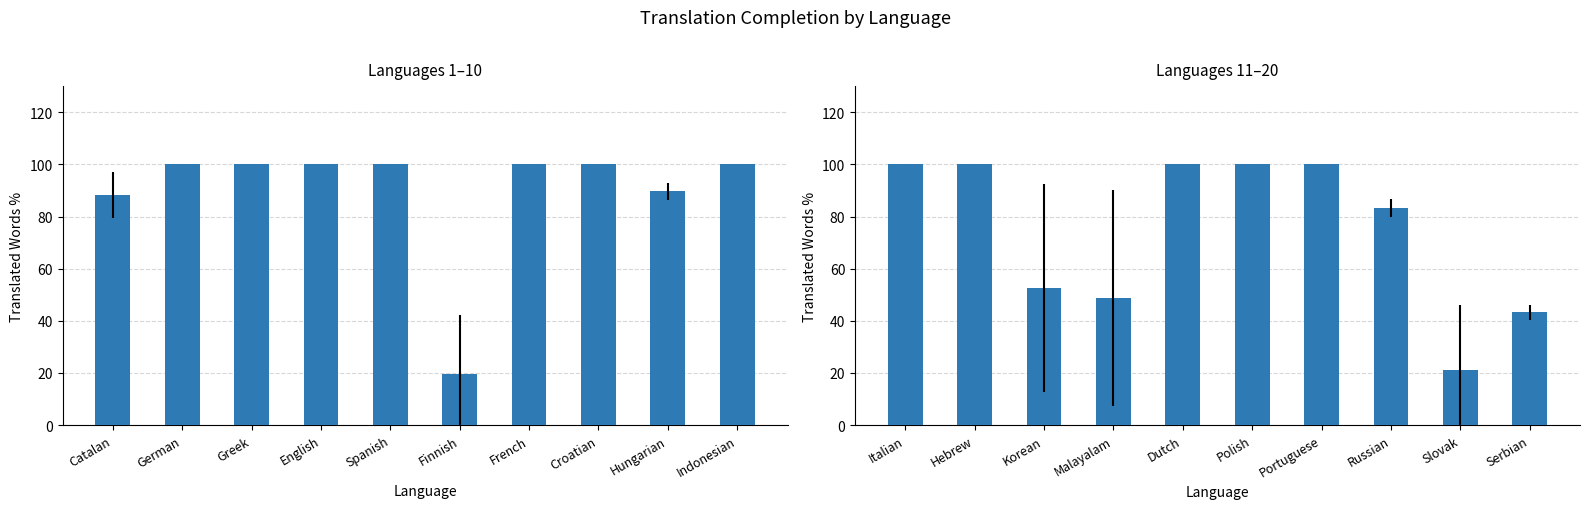

What is the value of the 2nd bar from the left?

100.0